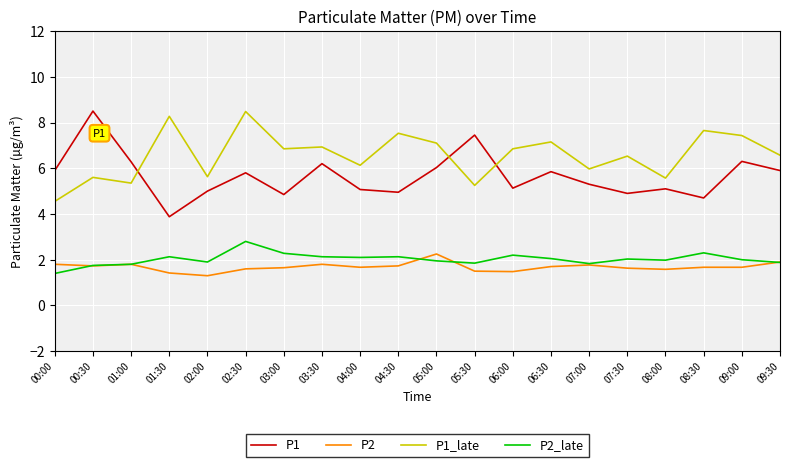

Which category has the highest value in the P2_late series?

02:30